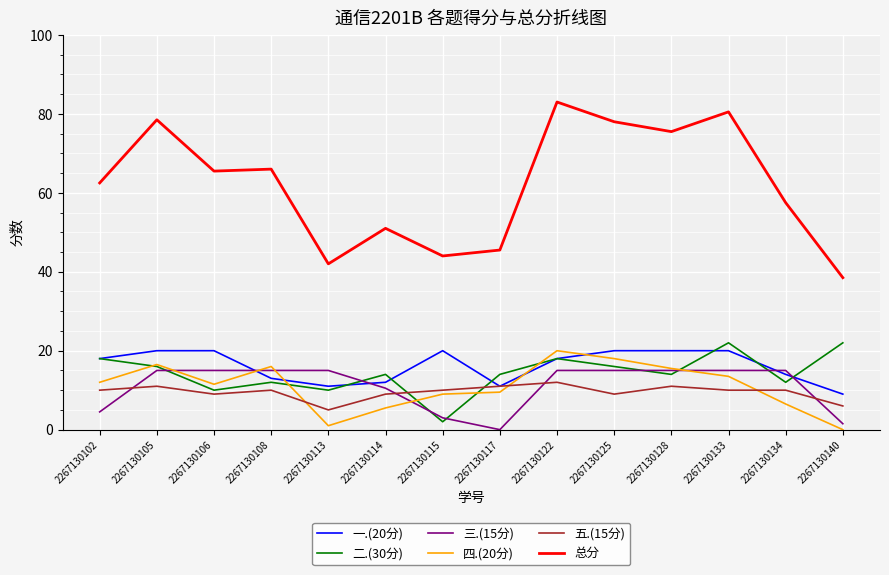

What is the sum of the 总分 values at 2267130114 and 2267130105?

129.5